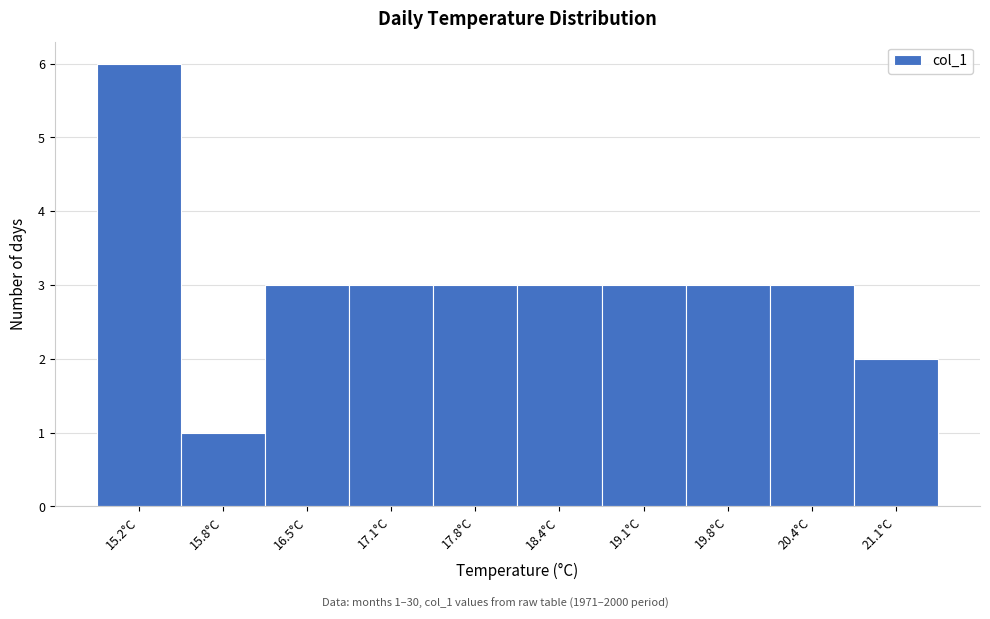

Reading left to right, extract all data points from this chart.

6	1	3	3	3	3	3	3	3	2